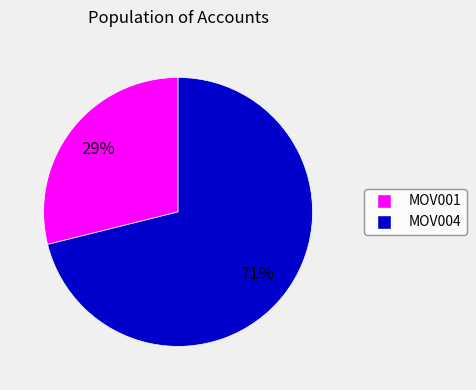

The MOV001 slice represents 42% of the pie. True or false?

False